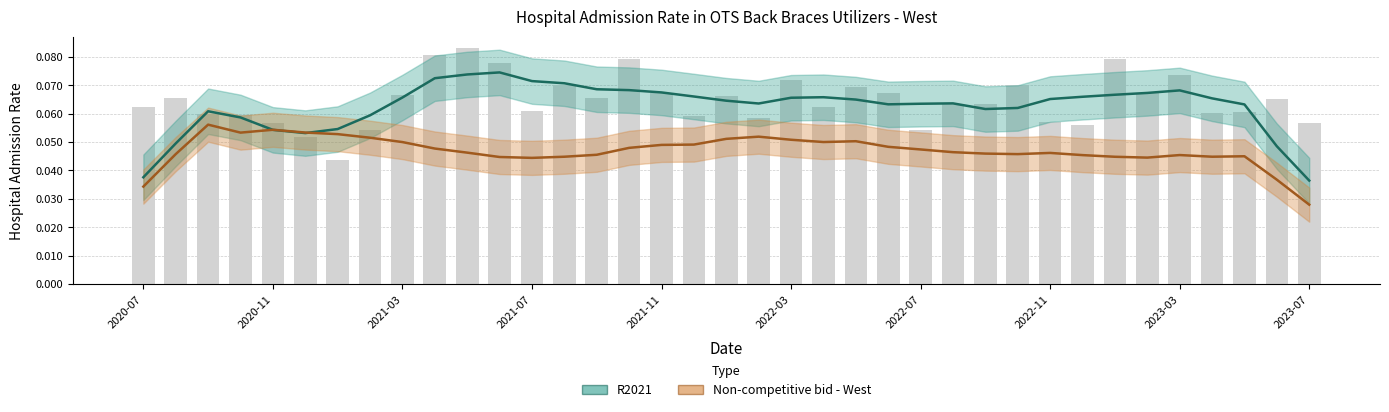

Reading left to right, transcribe all the data shown in this chart.

R2021: 0.0	0.0	0.1	0.1	0.1	0.1	0.1	0.1	0.1	0.1	0.1	0.1	0.1	0.1	0.1	0.1	0.1	0.1	0.1	0.1	0.1	0.1	0.1	0.1	0.1	0.1	0.1	0.1	0.1	0.1	0.1	0.1	0.1	0.1	0.1	0.0	0.0
Non-competitive bid - West: 0.0	0.0	0.1	0.1	0.1	0.1	0.1	0.1	0.1	0.0	0.0	0.0	0.0	0.0	0.0	0.0	0.0	0.0	0.1	0.1	0.1	0.1	0.1	0.0	0.0	0.0	0.0	0.0	0.0	0.0	0.0	0.0	0.0	0.0	0.0	0.0	0.0